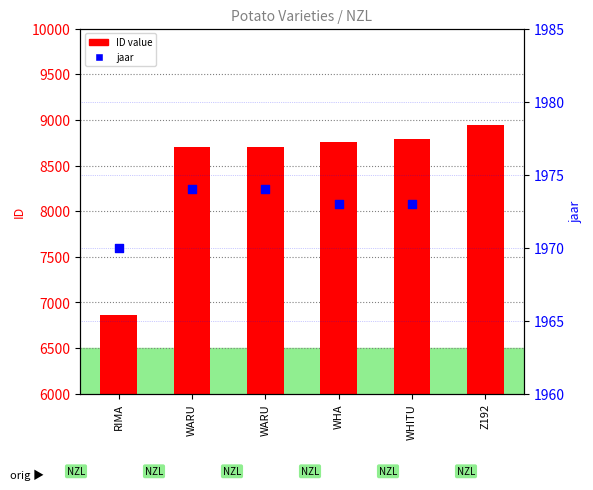

Which series contains the lowest Y value?

jaar